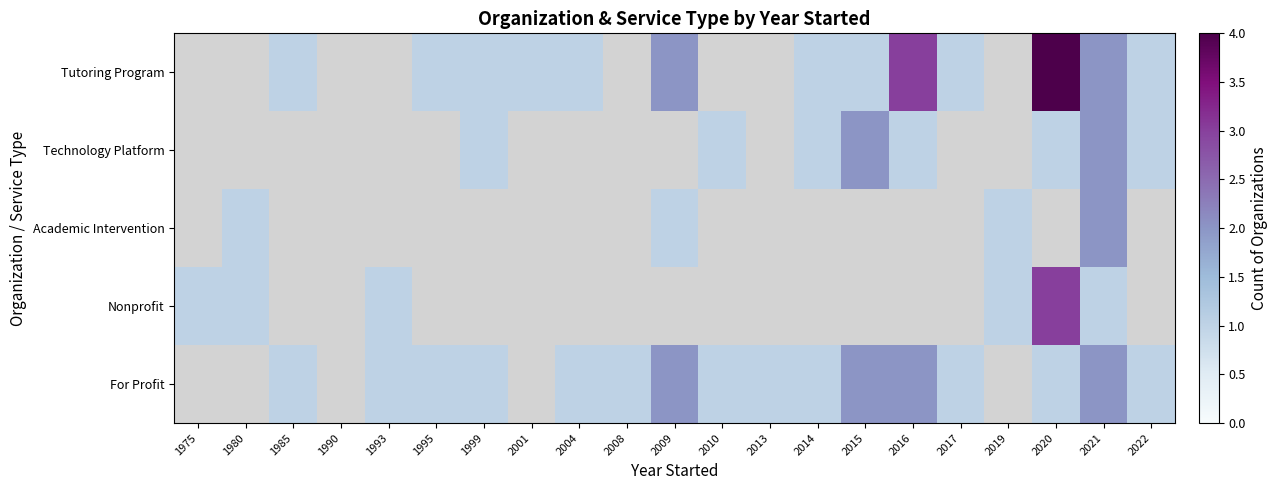

What is the difference between the highest and lowest values at 2022?

1